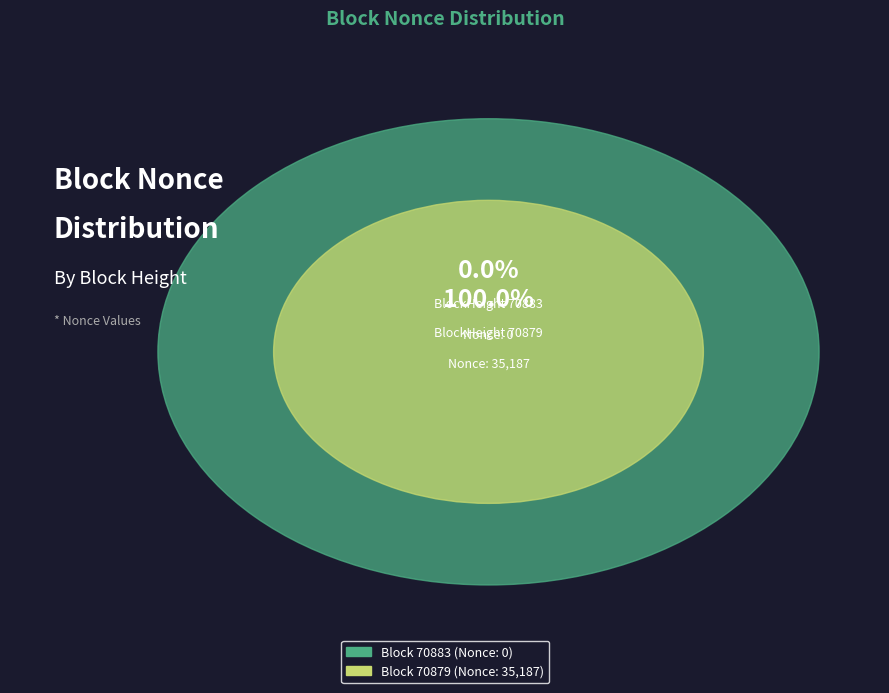

To the nearest percent, what is the difference between the largest and smallest slice percentages?

100%